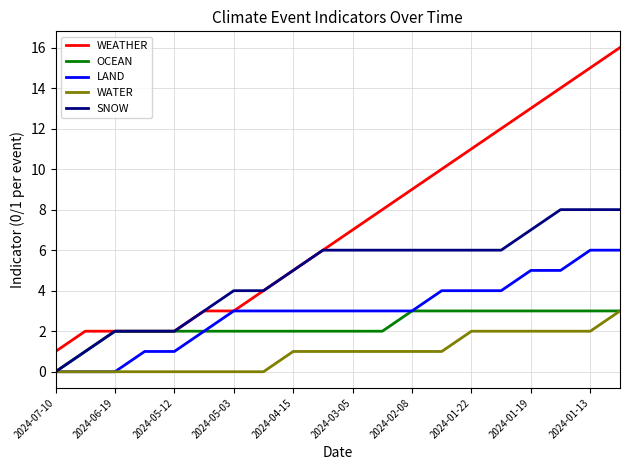

True or false: WATER and WEATHER intersect in this chart.

False